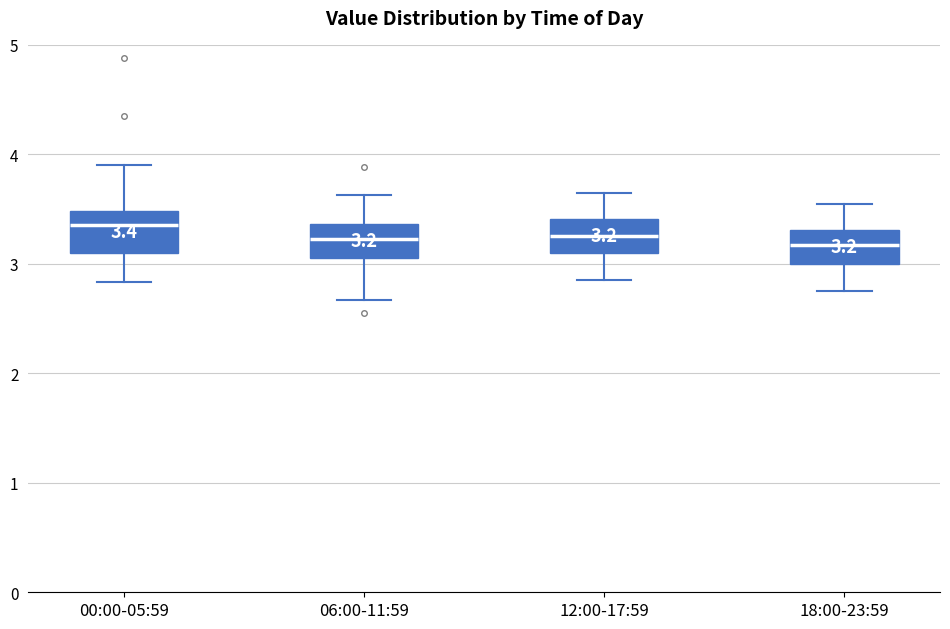

Which box has the highest median line?

00:00-05:59